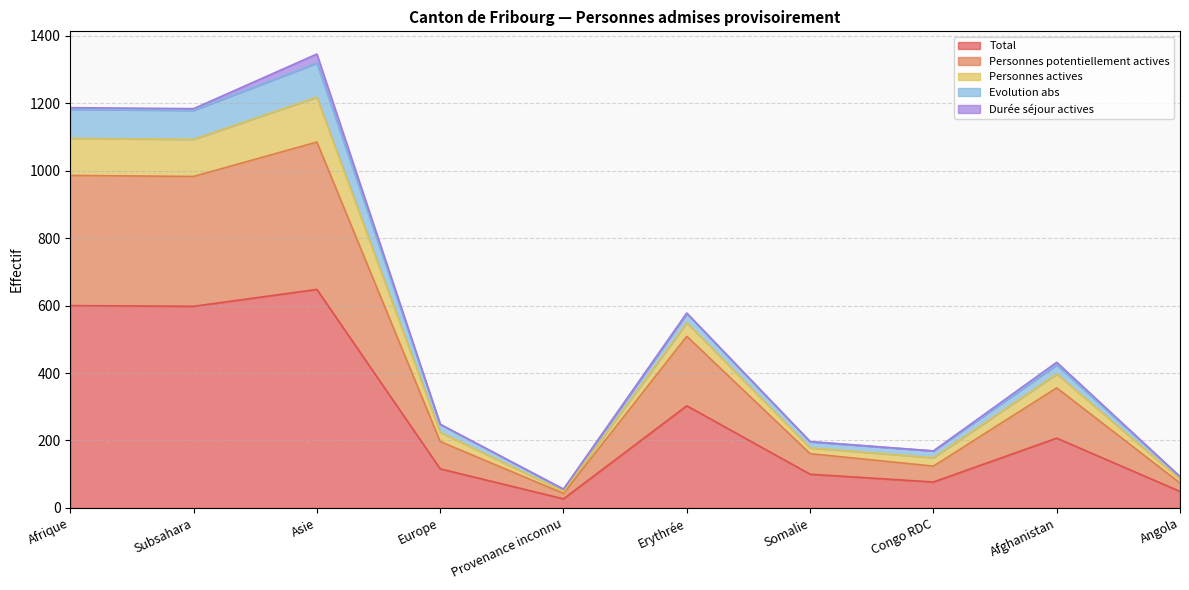

Which category has the highest value in the Total series?

Asie